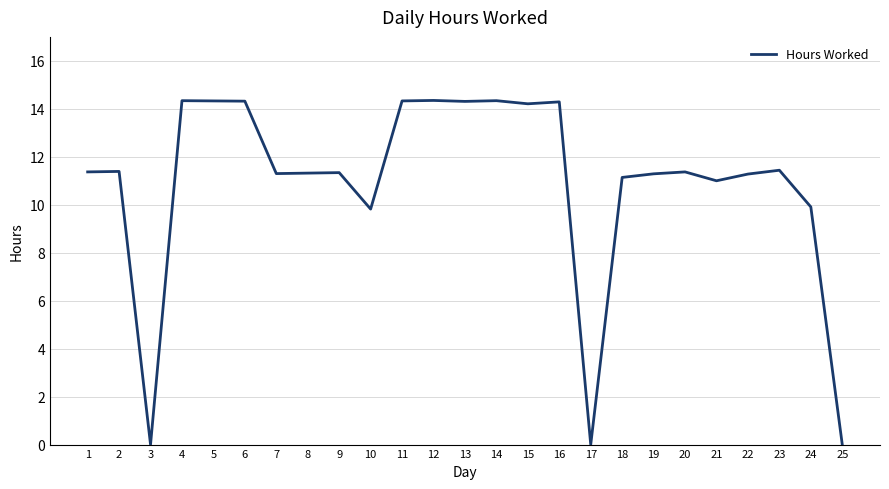

What is the difference between the values at 23 and 6?

2.9